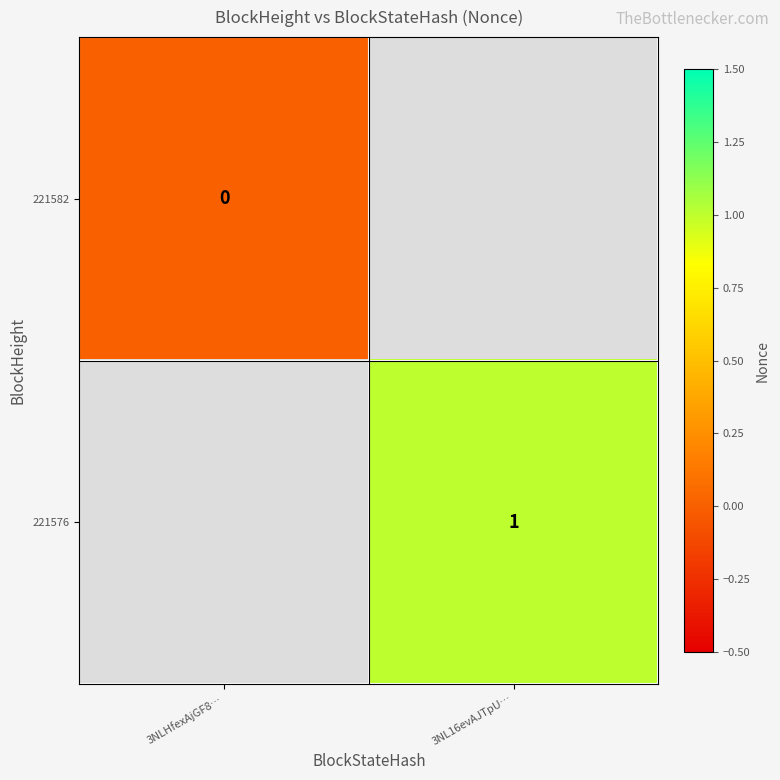

The 221576 series shows 1 at 3NL16evAJTpU…. True or false?

True